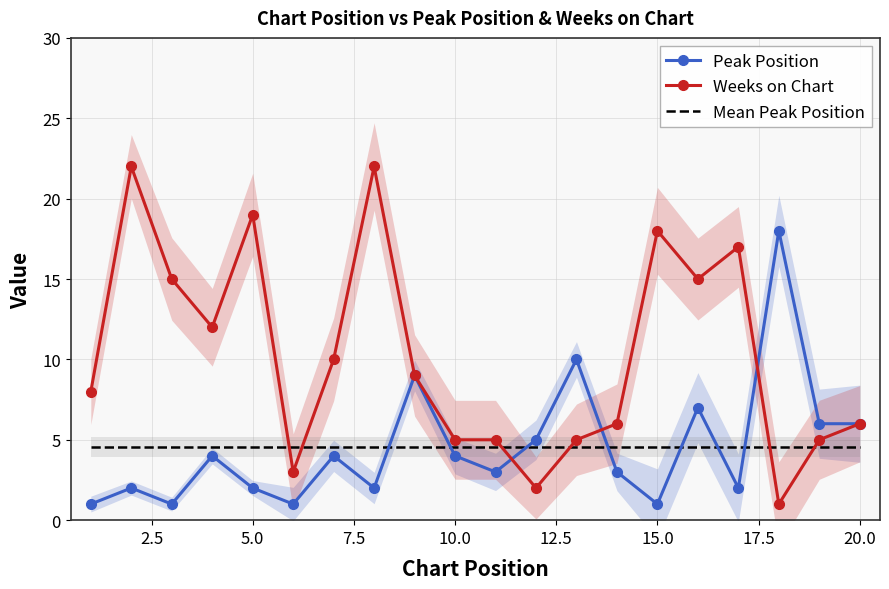

Is it true that Weeks on Chart equals 18.0 at 15.0?

True